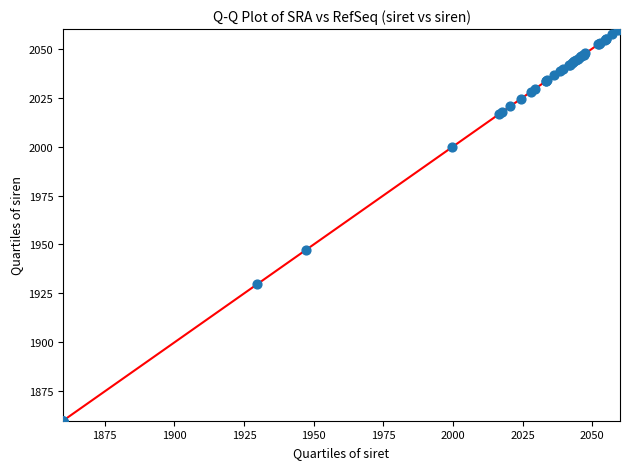

What Y value in the scatter plot is closest to 1960?

1947.3